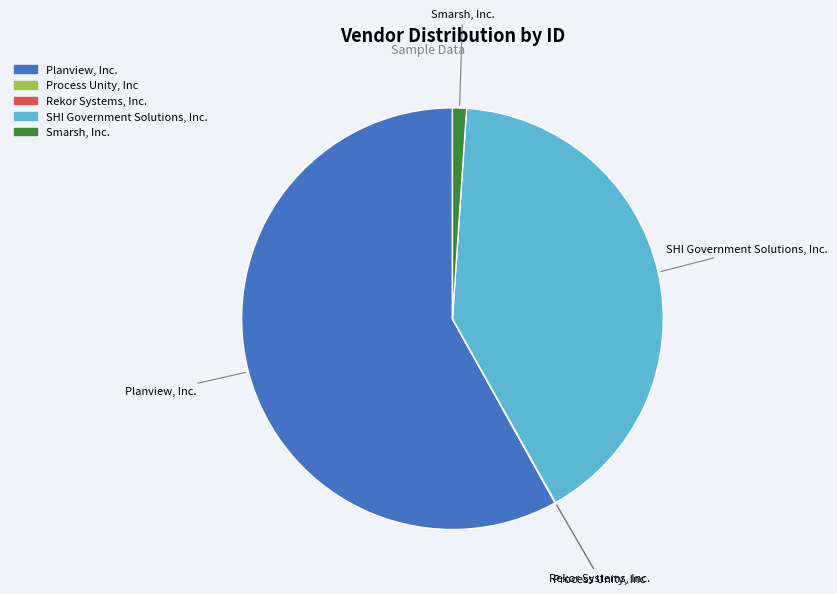

Is SHI Government Solutions, Inc. the majority of the pie?

No